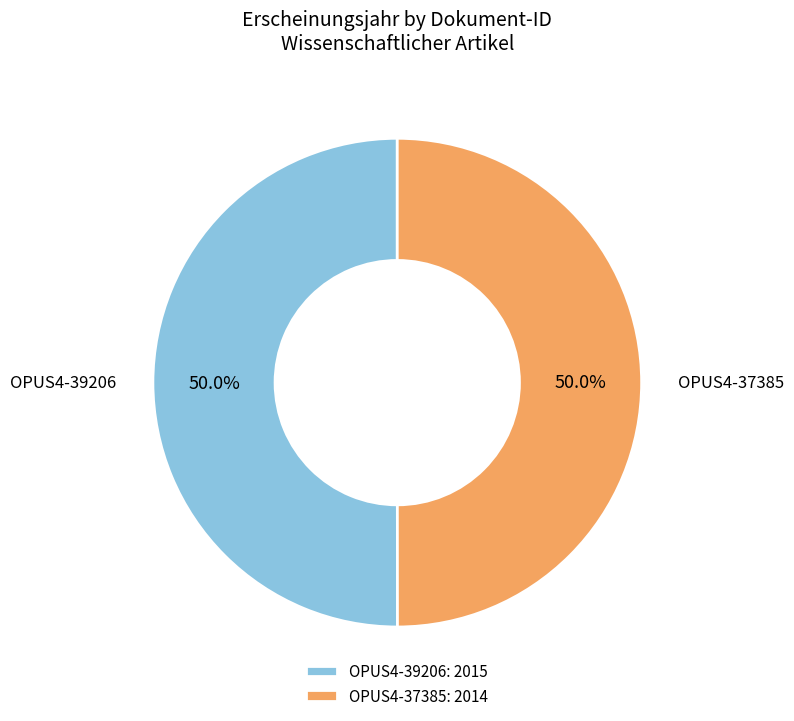

Approximately how many times larger is the value at OPUS4-37385: 2014 compared to OPUS4-39206: 2015?

1.0